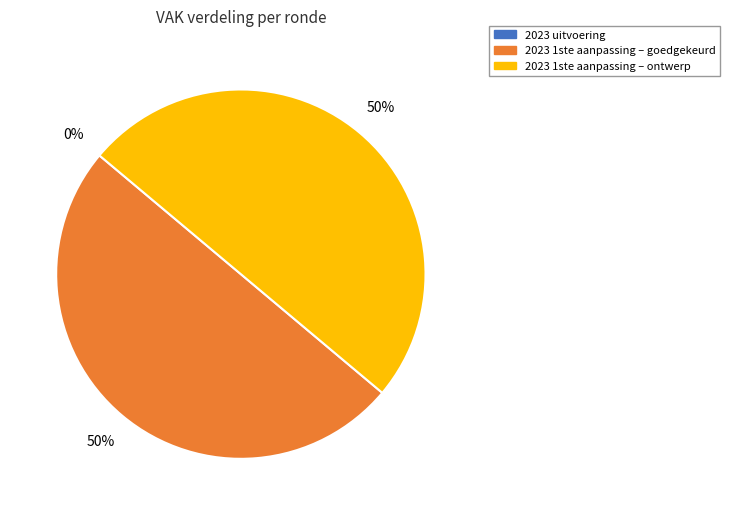

Between 2023 1ste aanpassing – ontwerp and 2023 1ste aanpassing – goedgekeurd, which is larger?

2023 1ste aanpassing – ontwerp